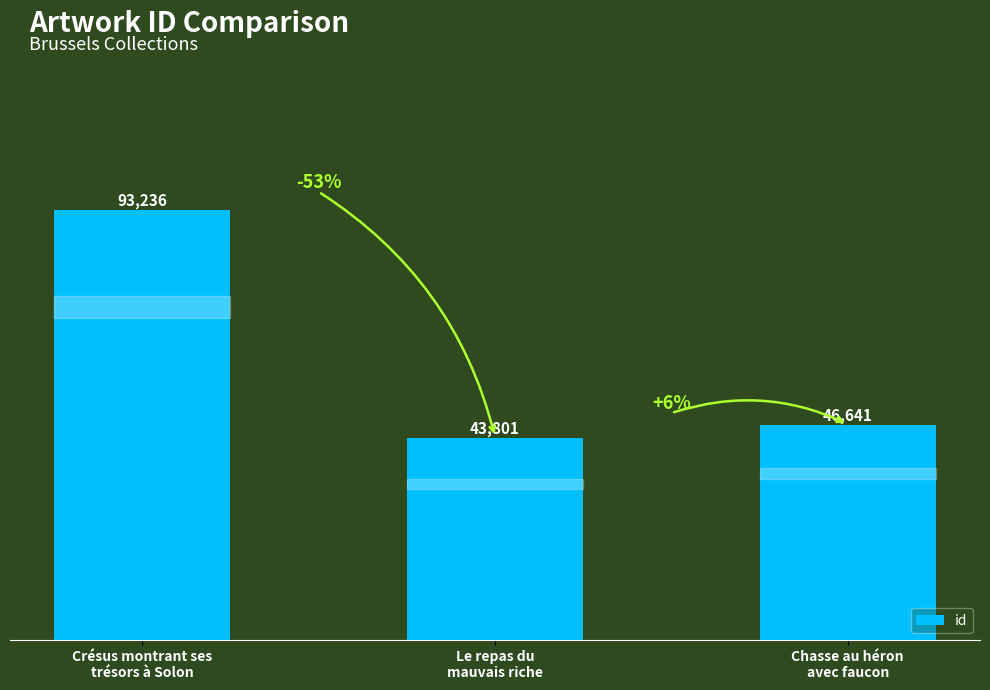

Rank the categories by value from highest to lowest.

Crésus montrant ses
trésors à Solon, Chasse au héron
avec faucon, Le repas du
mauvais riche